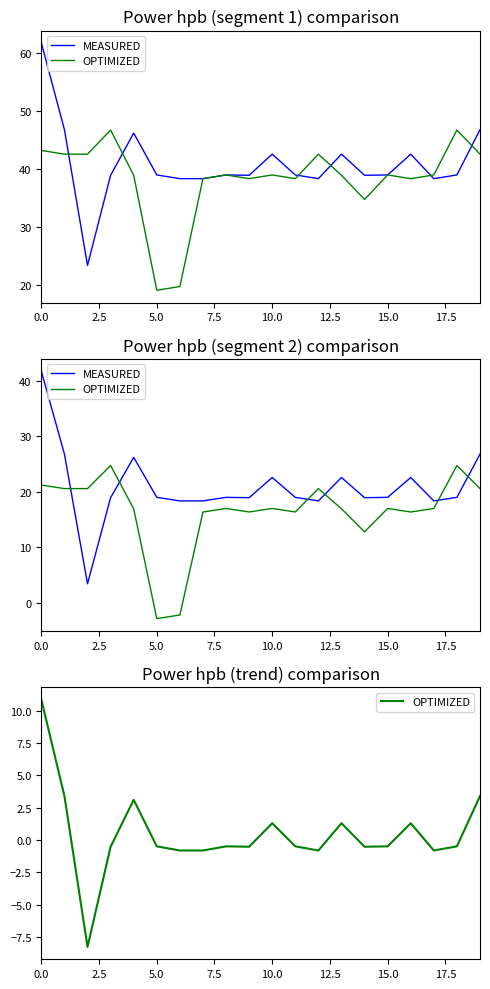

What is the difference between the highest and lowest values at 19?

23.4